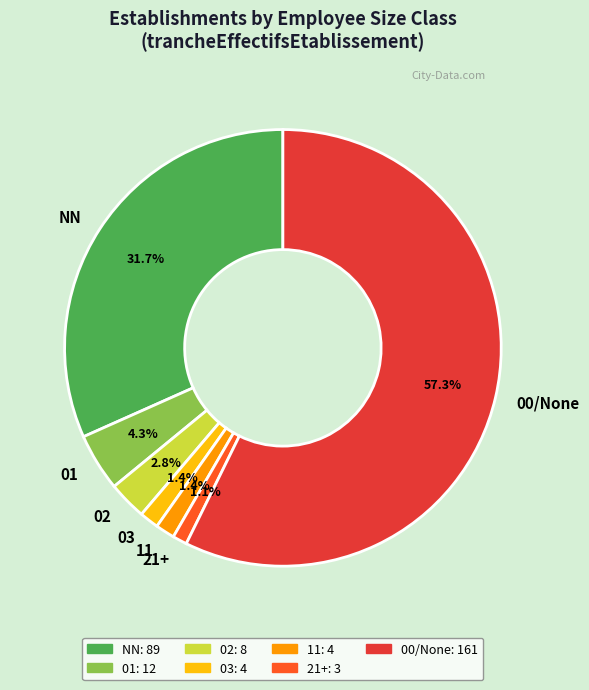

What is the largest slice in the pie chart?

00/None